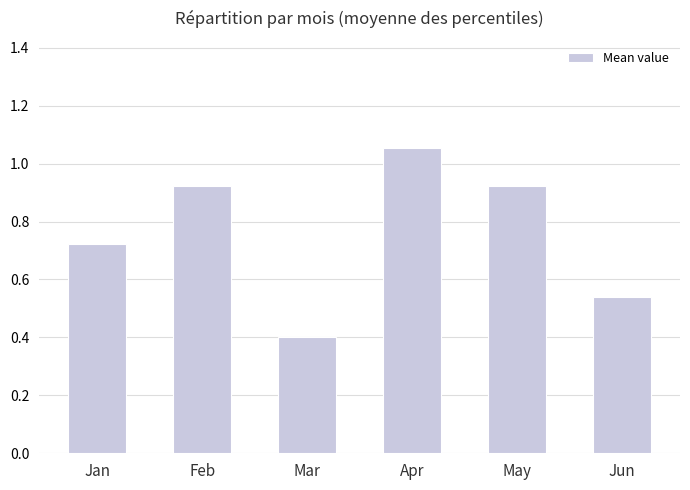

What is the change in value from Jan to Feb?

+0.2